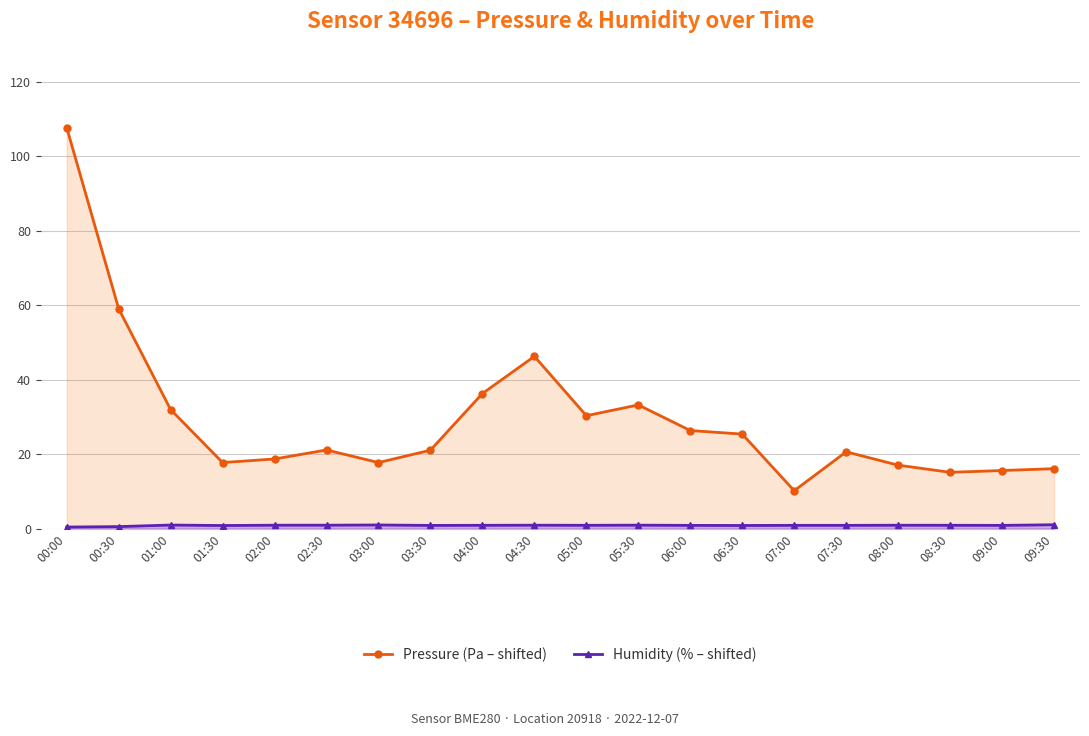

Does the chart display data point markers on the line(s)?

Yes